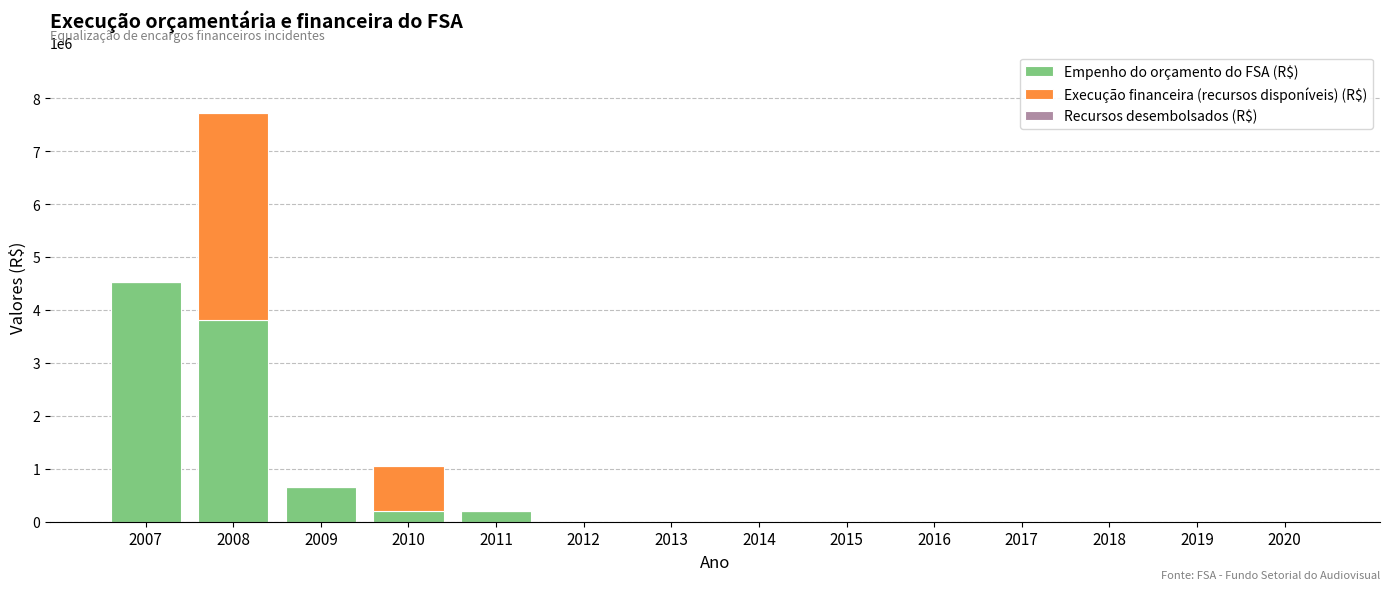

Reading right to left, what are the values for Empenho do orçamento do FSA (R$)?

2020=0	2019=0	2018=0	2017=0	2016=0	2015=0	2014=0	2013=0	2012=0	2011=200000	2010=200000	2009=652000	2008=3815477	2007=4532764